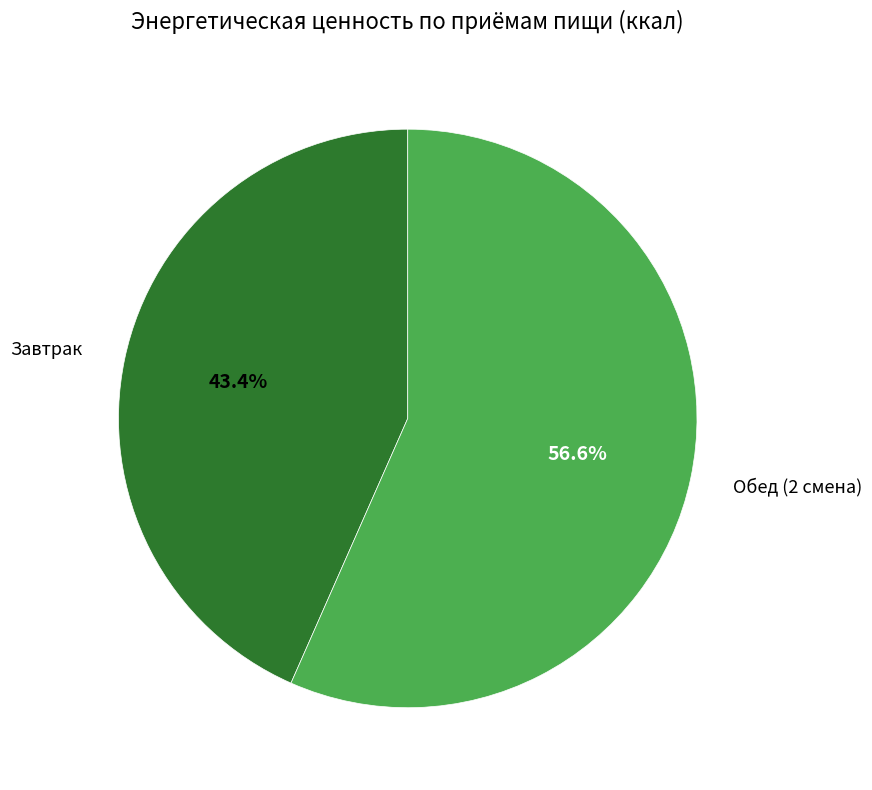

Is there a majority slice in this chart?

Yes